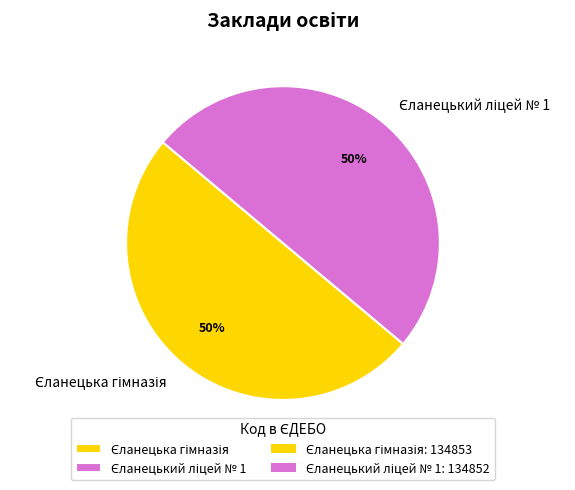

To the nearest percent, what is the average slice percentage?

50%